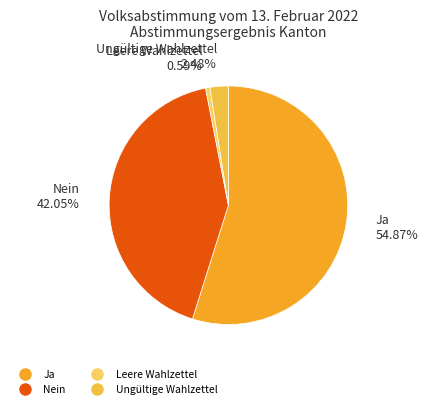

Does any single category account for the majority?

Yes